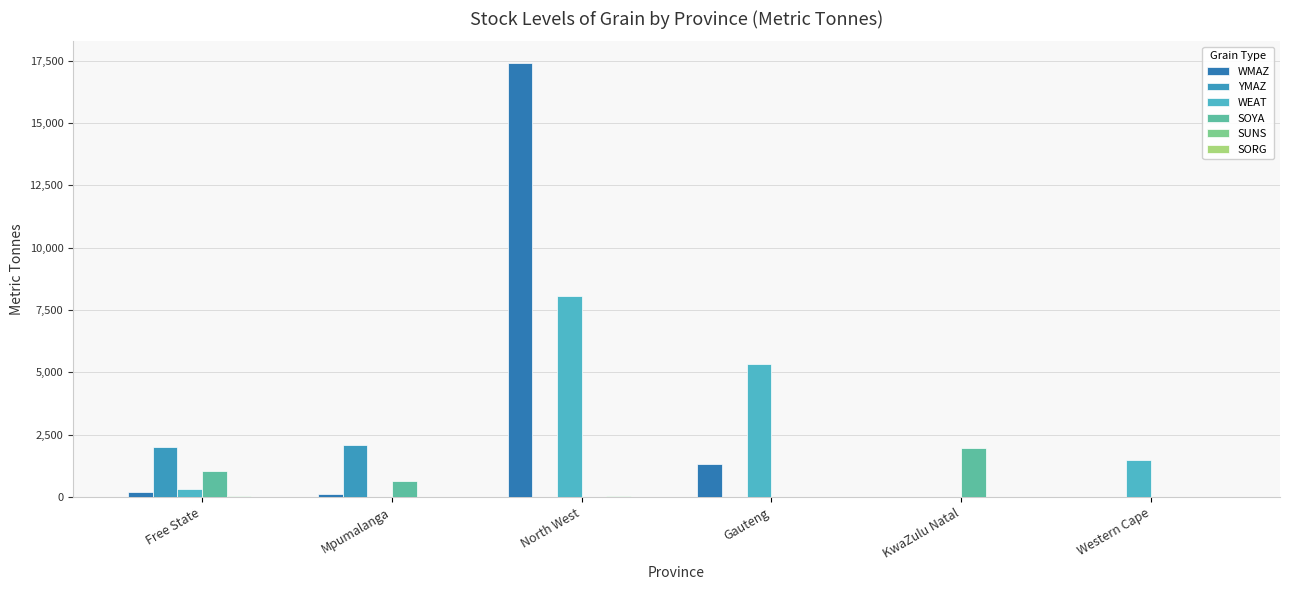

Rank the series by their maximum value, from highest to lowest.

WMAZ, WEAT, YMAZ, SOYA, SUNS, SORG